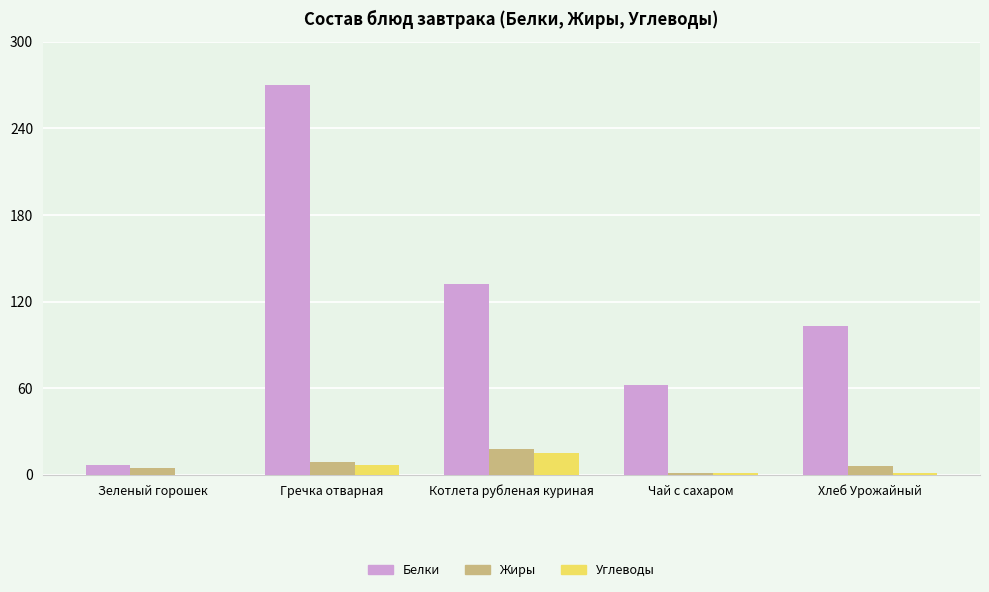

What is the approximate value of Жиры at Гречка отварная?

9